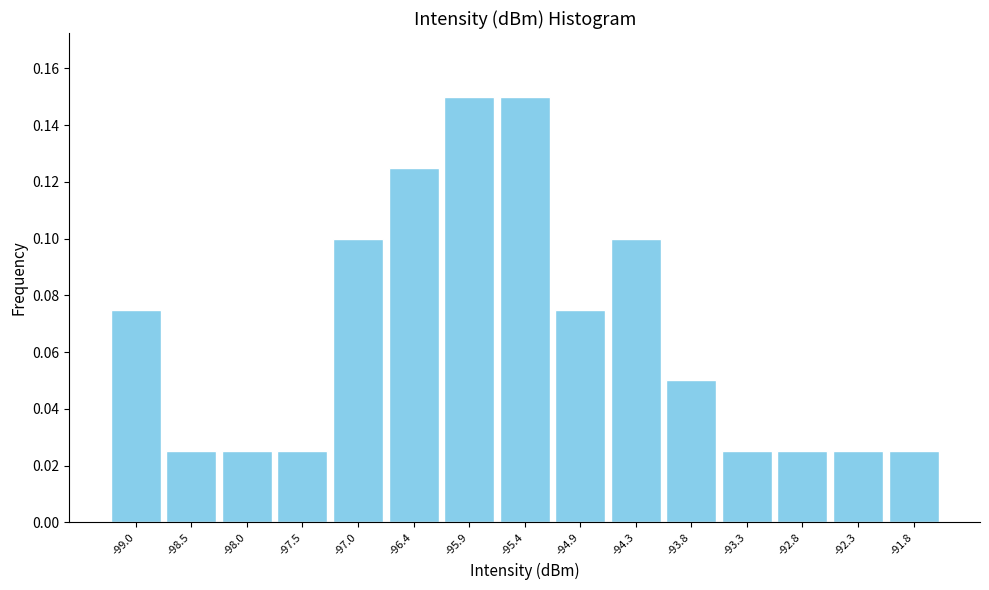

Reading left to right, transcribe this chart: for each bar, give the range it covers on the x-axis and its height. Neither the bar edges nor the heights are printed on the chart, so give them approximately, as read against the axes.

-99.29 to -98.77: 0.076
-98.77 to -98.25: 0.026
-98.25 to -97.73: 0.026
-97.73 to -97.21: 0.026
-97.21 to -96.69: 0.100
-96.69 to -96.17: 0.126
-96.17 to -95.65: 0.150
-95.65 to -95.13: 0.150
-95.13 to -94.61: 0.076
-94.61 to -94.09: 0.100
-94.09 to -93.57: 0.050
-93.57 to -93.05: 0.026
-93.05 to -92.53: 0.026
-92.53 to -92.01: 0.026
-92.01 to -91.49: 0.026